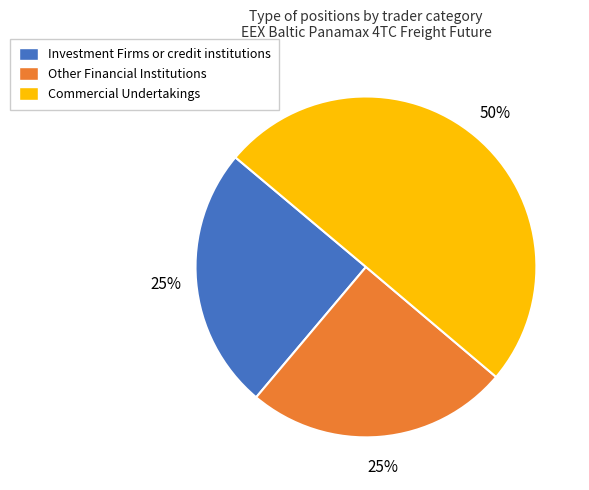

Between Other Financial Institutions and Commercial Undertakings, which is larger?

Commercial Undertakings